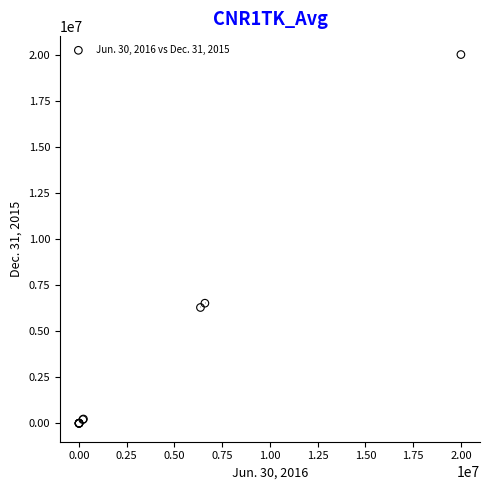

What Y value in the scatter plot is closest to 10000000?

6513000.0